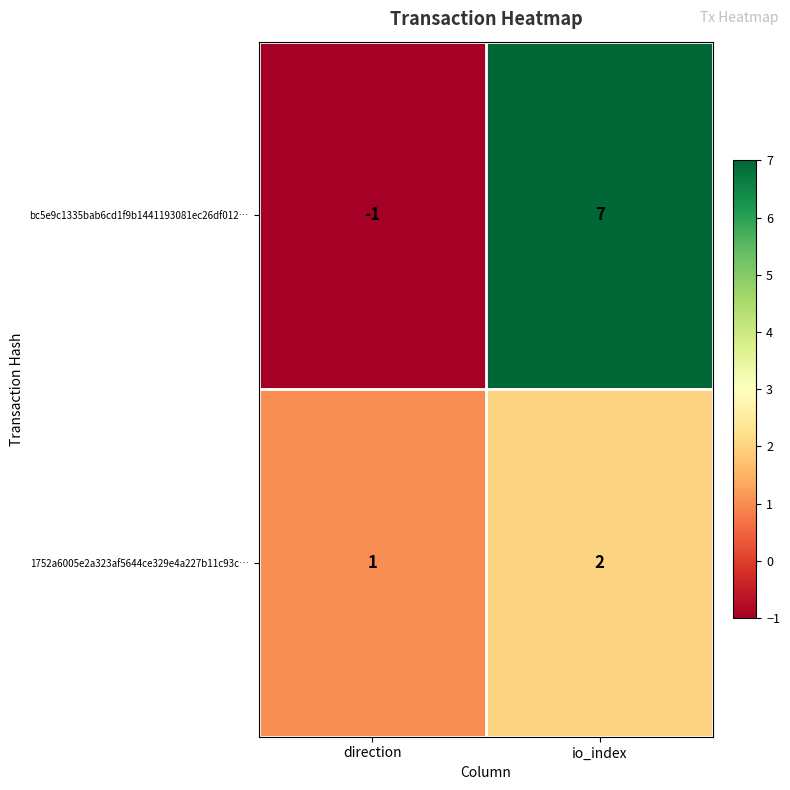

Where is 1752a6005e2a323af5644ce329e4a227b11c93c… nearest to the value 1?

direction